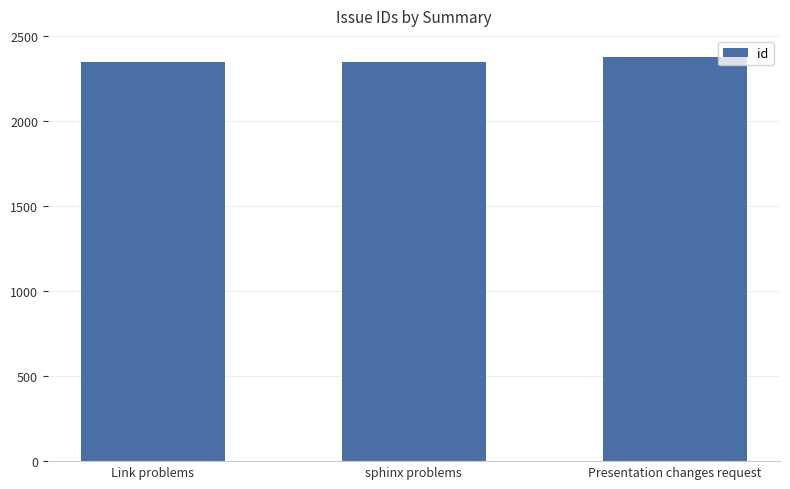

What value does the data have at Presentation changes request?

2377